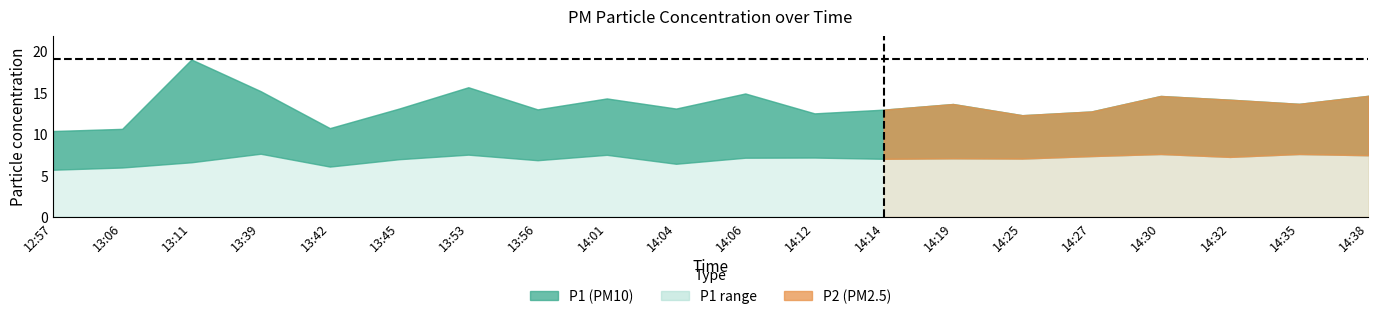

What is the minimum value shown in the chart?

5.7